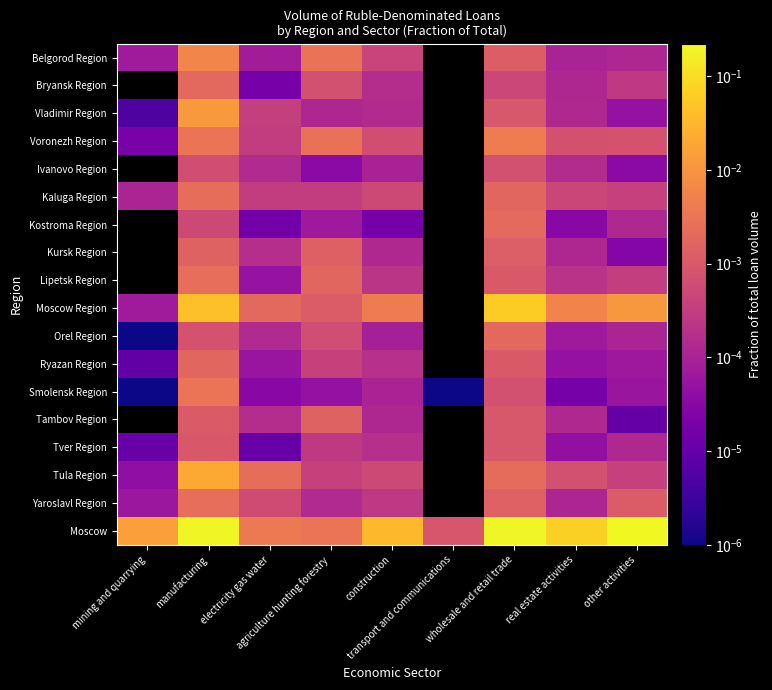

Which series has the largest total across all categories?

Moscow